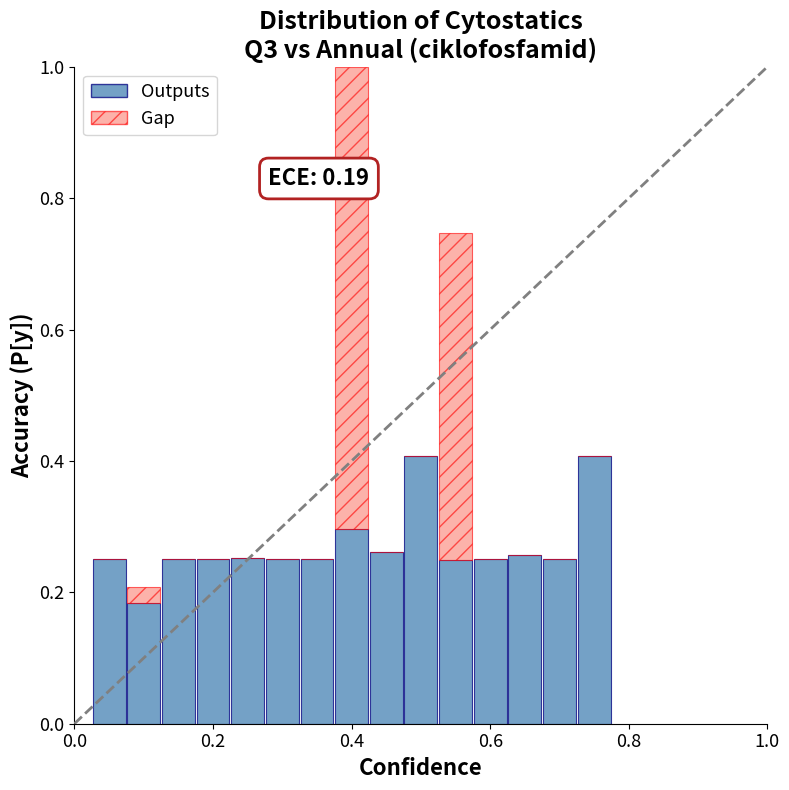

What is the maximum value for Outputs?

0.4